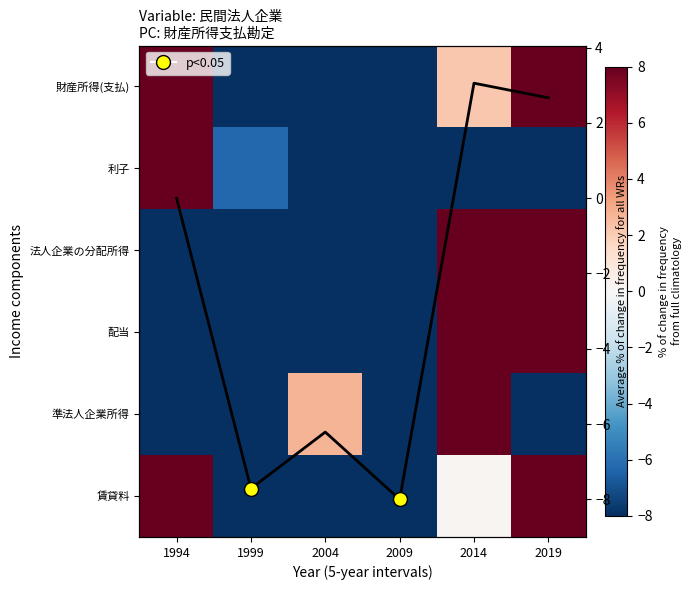

Which series has the widest spread of values?

財産所得(支払)